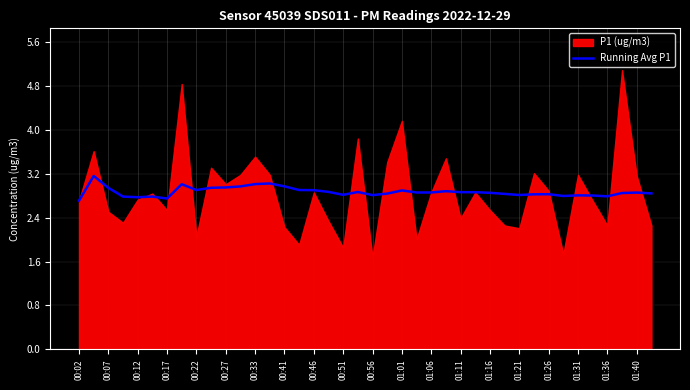

What is the minimum value for Running Avg P1?

2.7